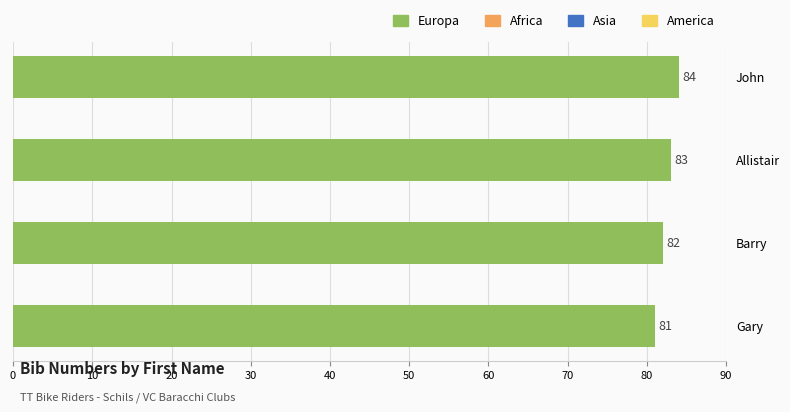

The value at Barry is 52. True or false?

False